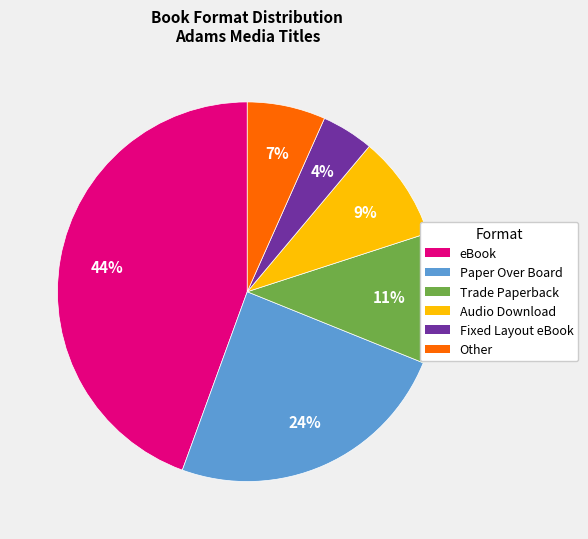

Between Trade Paperback and Fixed Layout eBook, which is larger?

Trade Paperback